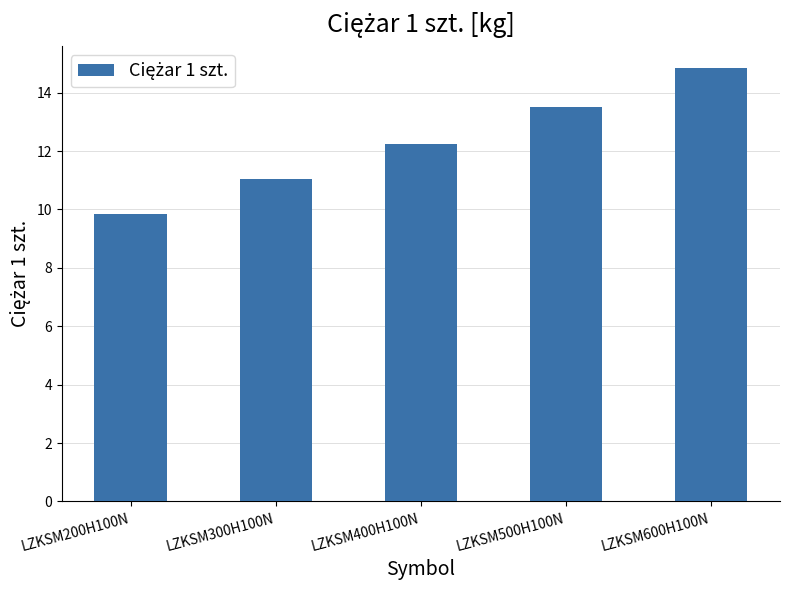

What position from the left is LZKSM200H100N?

1